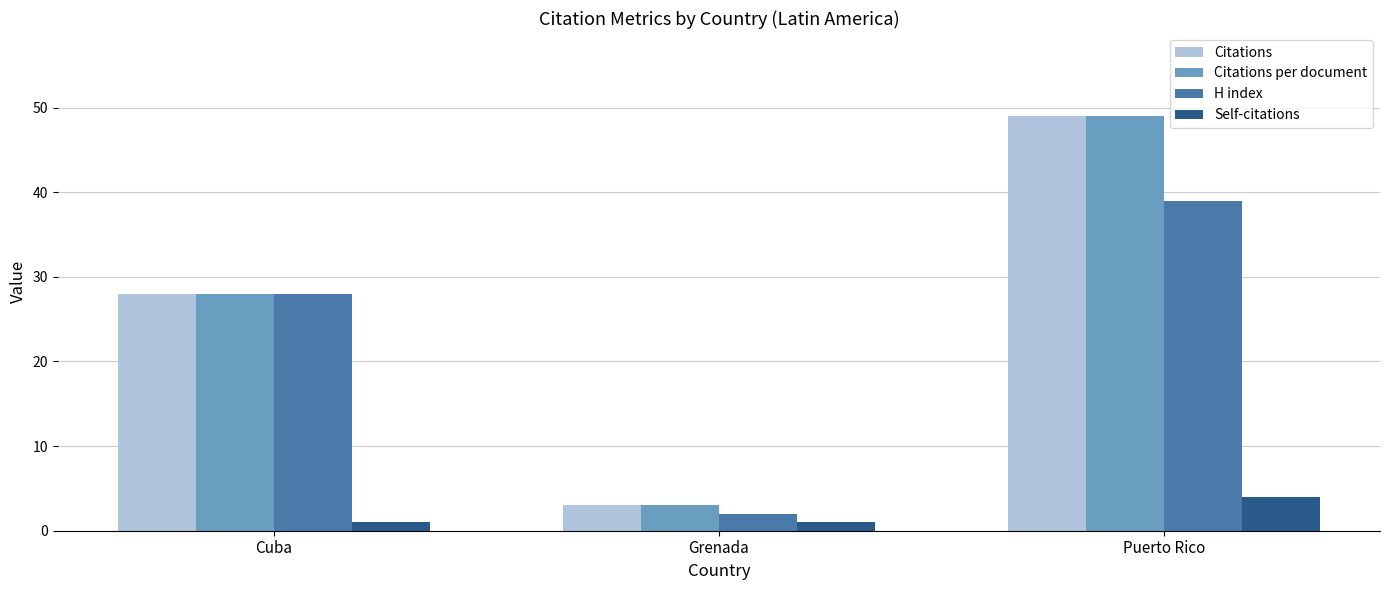

Where is Citations per document nearest to the value 26?

Cuba